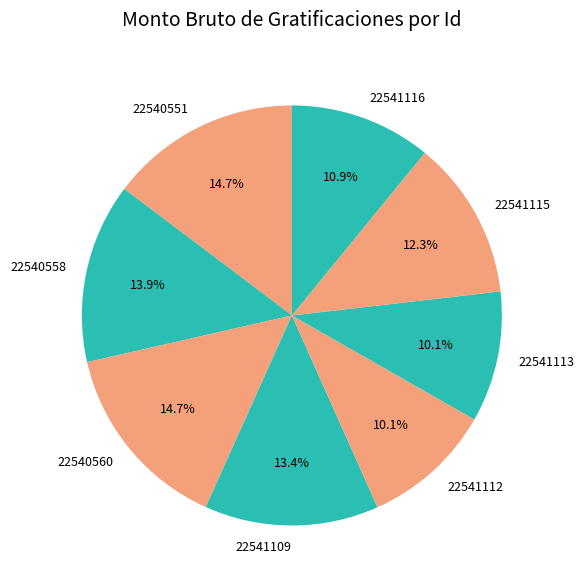

To the nearest percent, what is the difference between the largest and smallest slice percentages?

5%